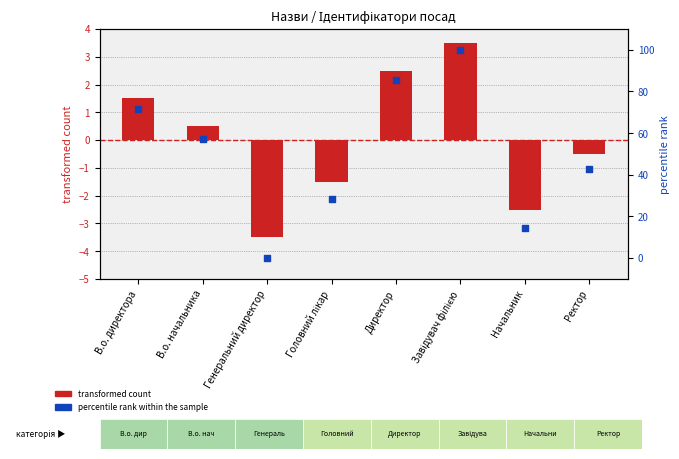

At how many categories does at least one series exceed 44?

4